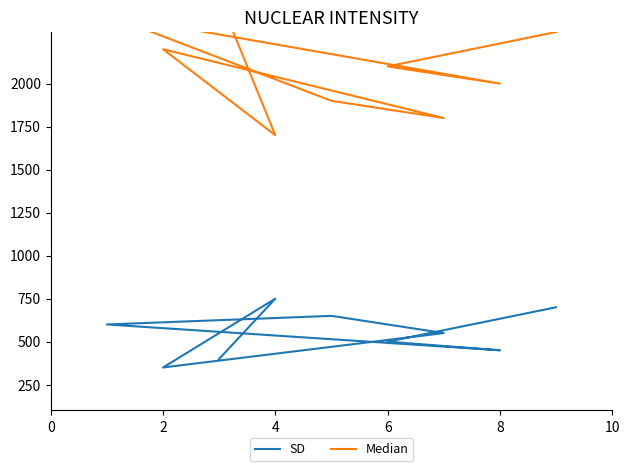

At how many categories does at least one series exceed 411?

9